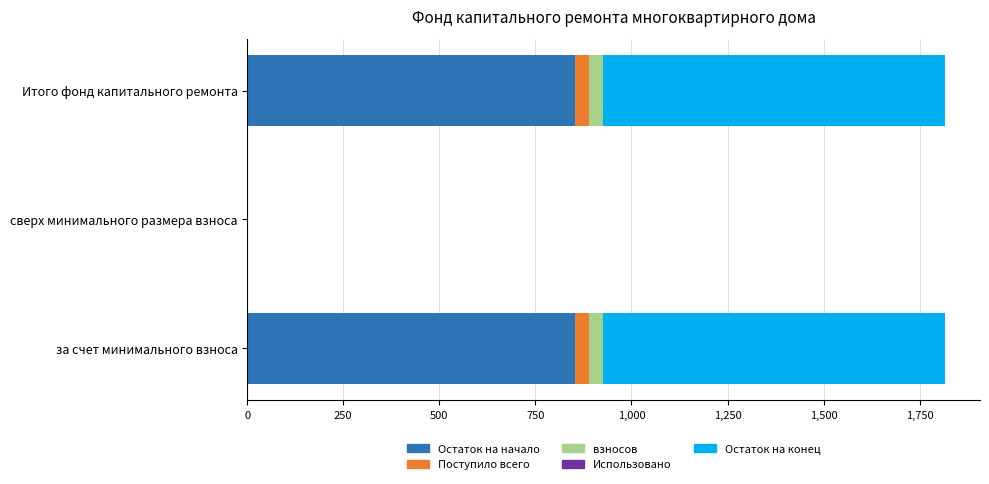

Is it true that Остаток на начало equals 351.3 at сверх минимального размера взноса?

False